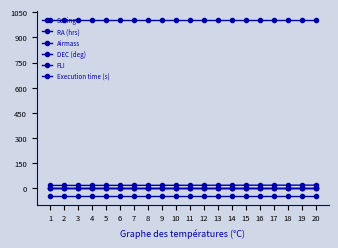

Does the chart have visible grid lines?

No